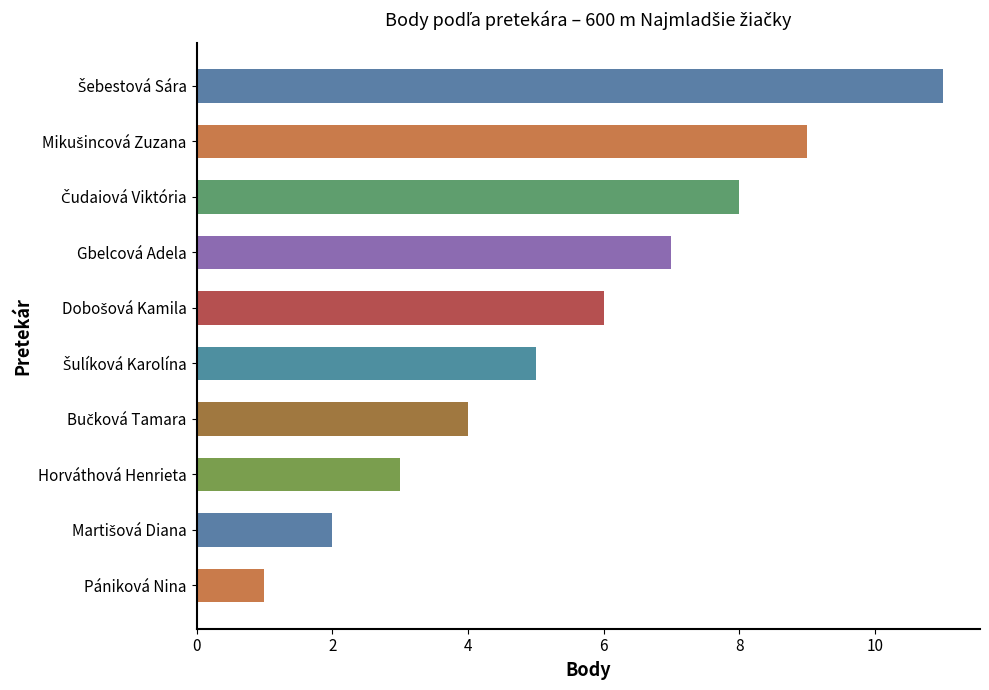

What is the label of the 8th bar from the top?

Horváthová Henrieta